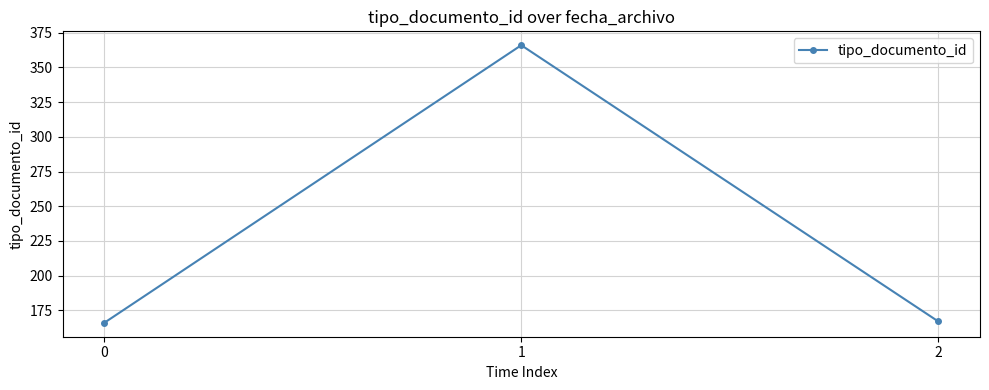

Which category has the highest value across all series?

1